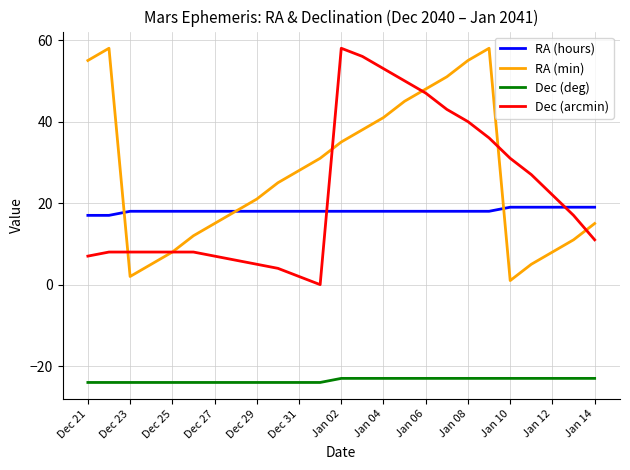

Which series has the largest total across all categories?

RA (min)